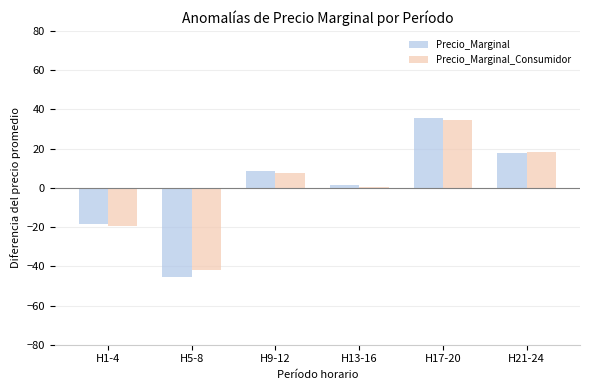

What is the spread (max minus min) of values at H21-24?

0.7